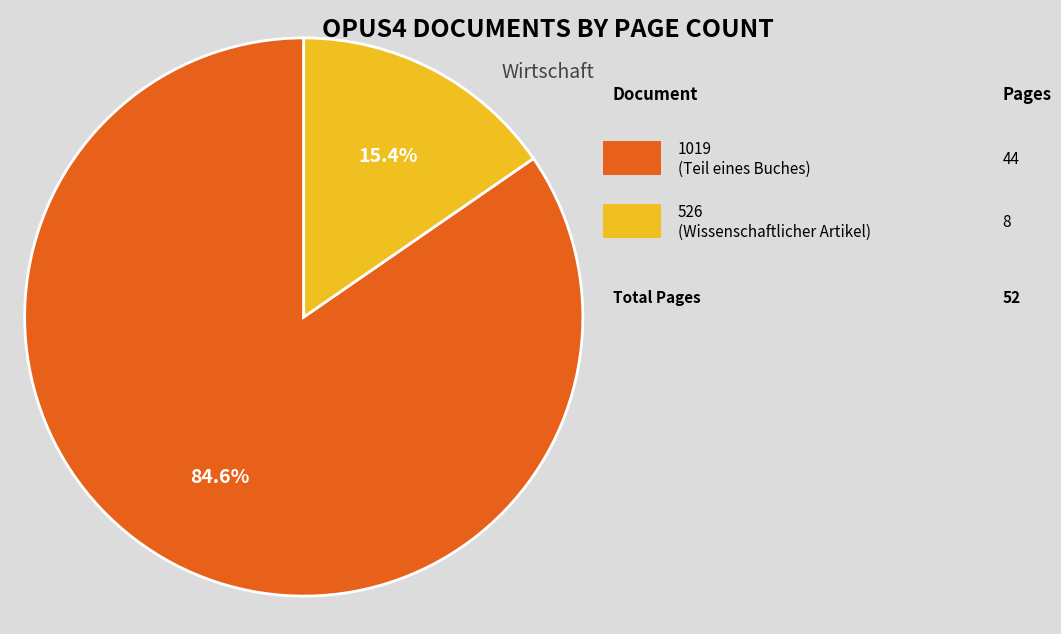

How many slices are in this pie chart?

2